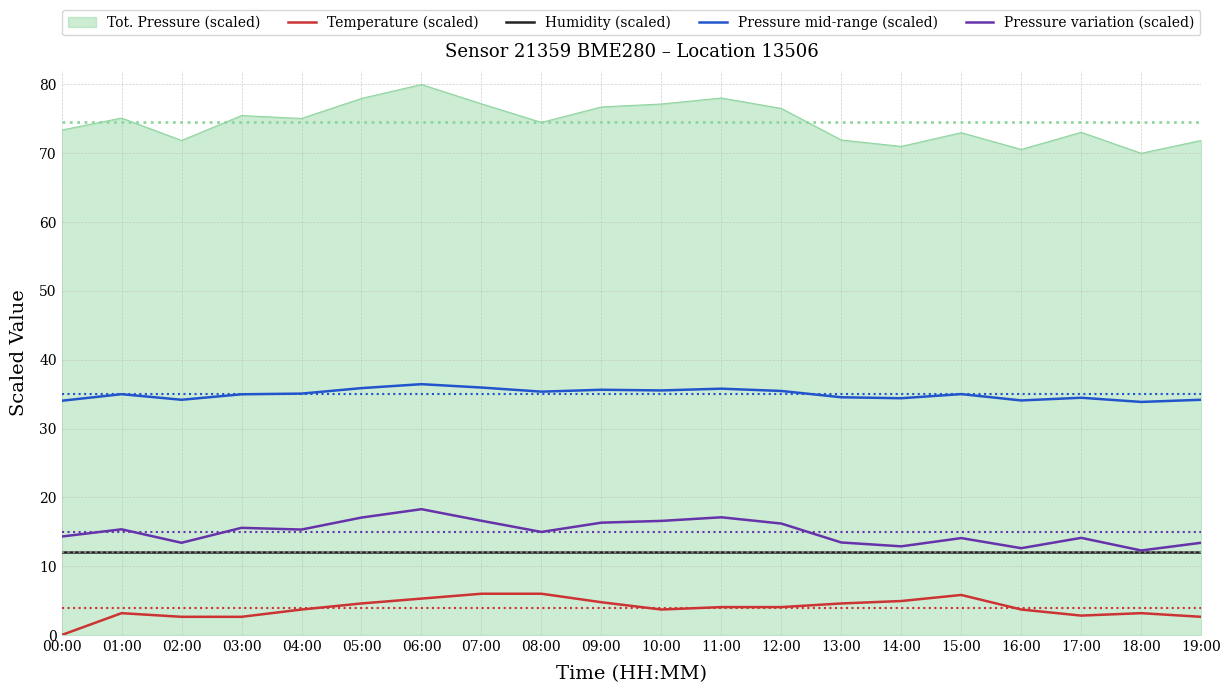

At which category does Pressure variation (scaled) reach its first local valley?

02:00